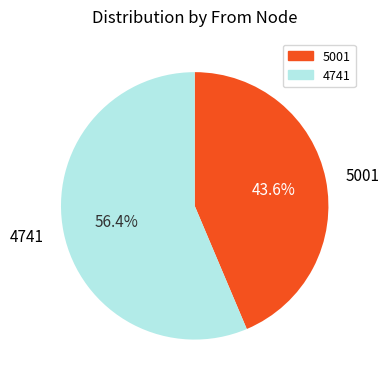

Approximately how many times larger is the value at 5001 compared to 4741?

0.8